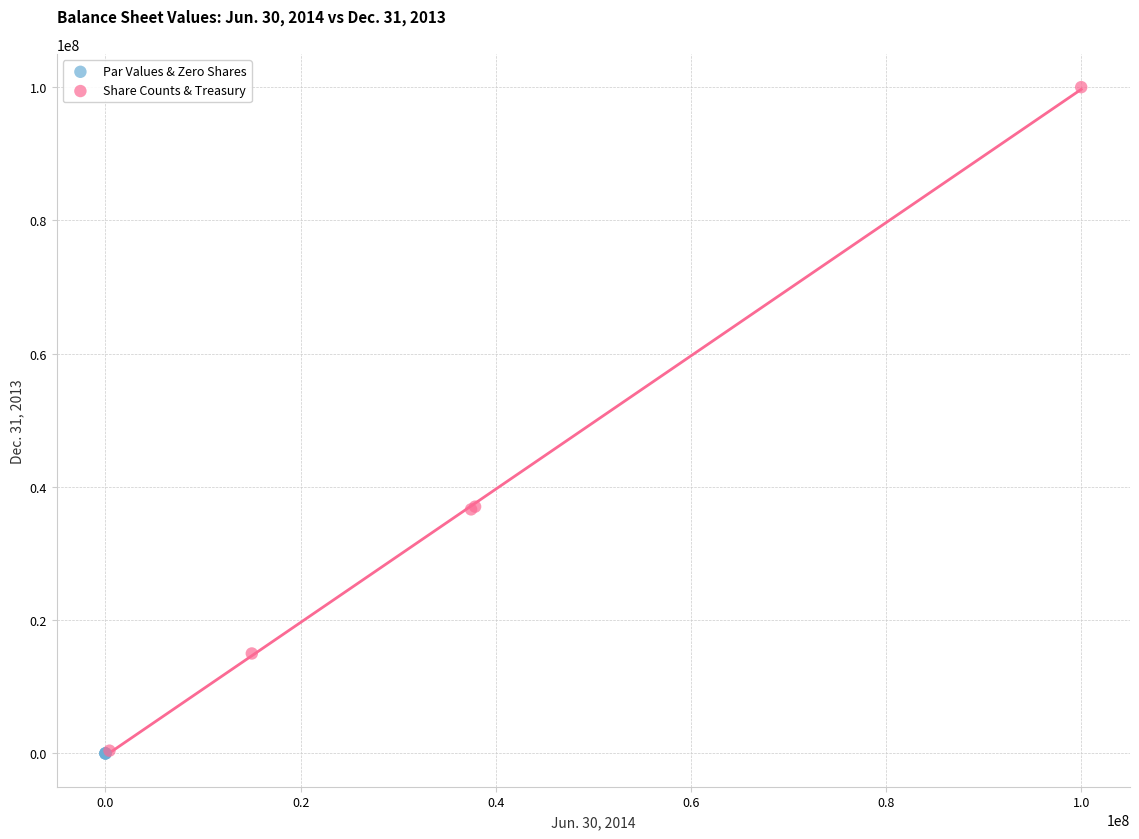

Which series has the widest spread of Y values?

Share Counts & Treasury